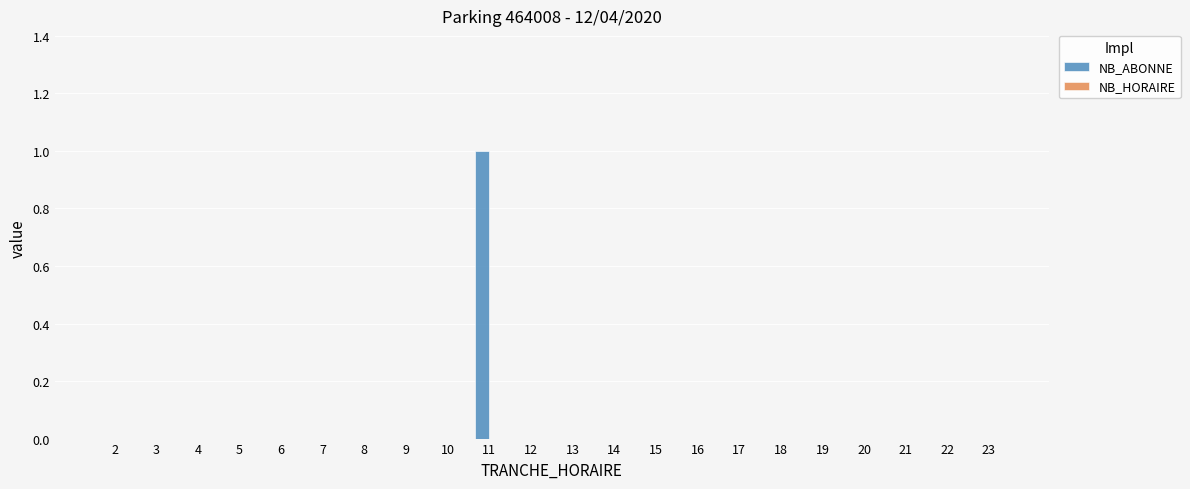

Reading left to right, what are all the values shown in this chart?

2=0	3=0	4=0	5=0	6=0	7=0	8=0	9=0	10=0	11=1	12=0	13=0	14=0	15=0	16=0	17=0	18=0	19=0	20=0	21=0	22=0	23=0